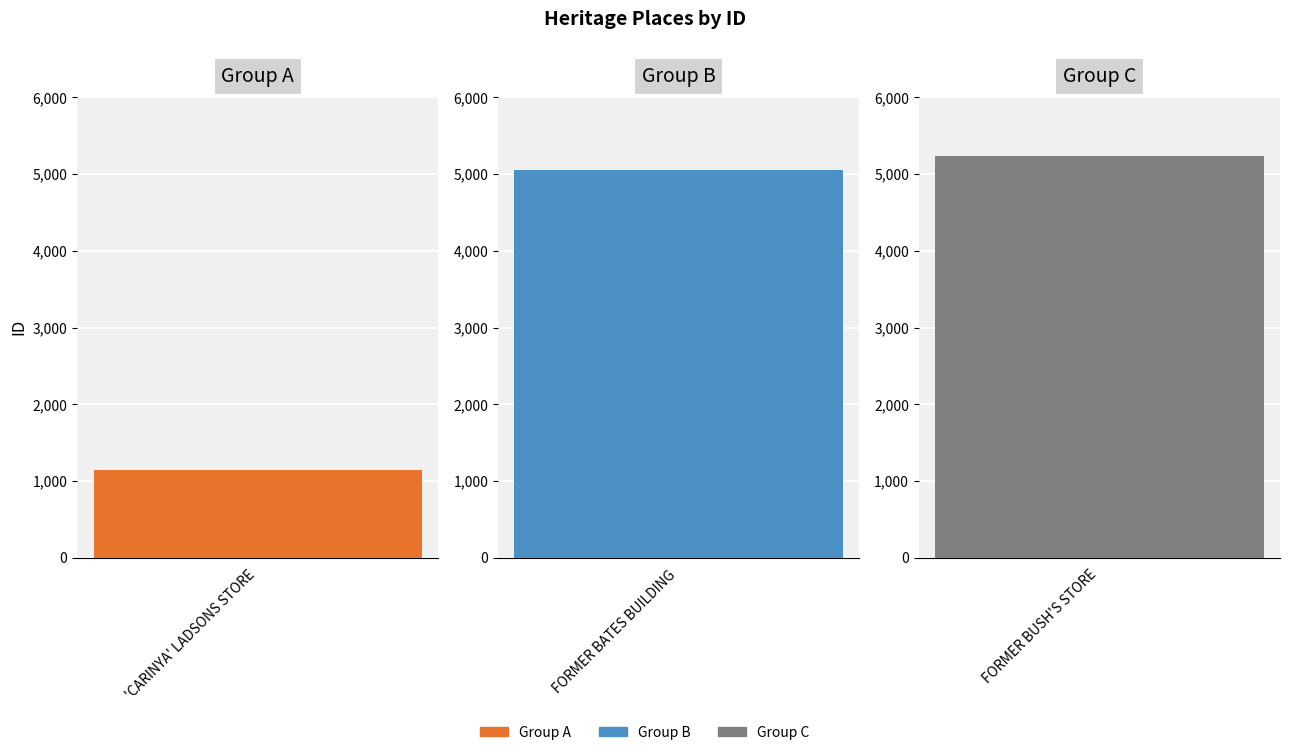

How many data points are less than 5055?

1